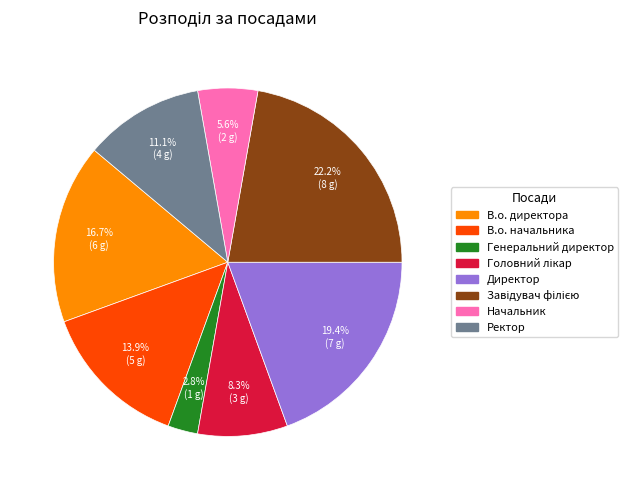

To the nearest percent, what is the difference between the largest and smallest slice percentages?

19%